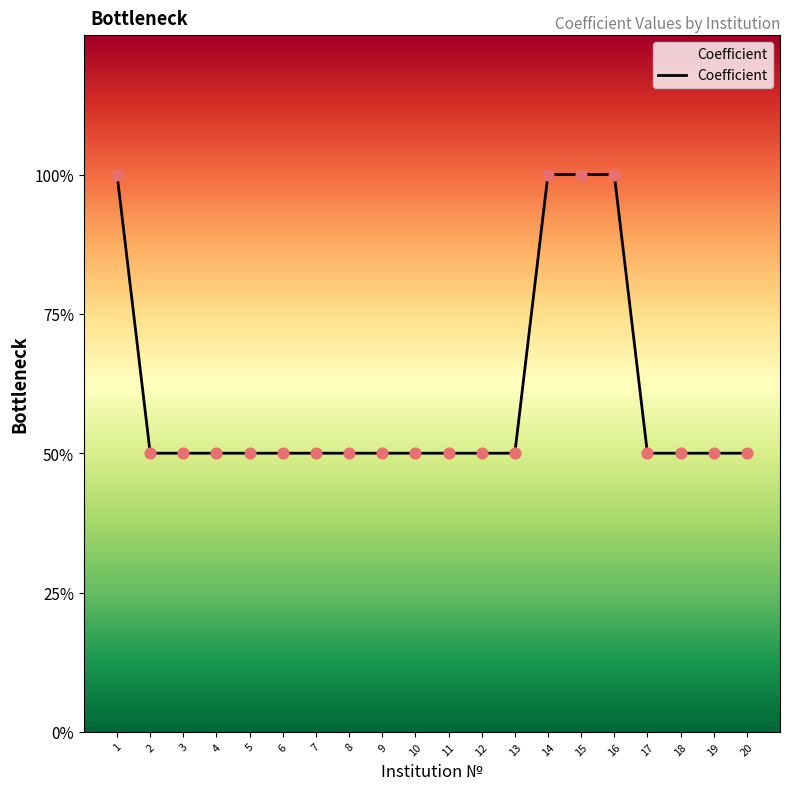

Does the chart have visible grid lines?

No